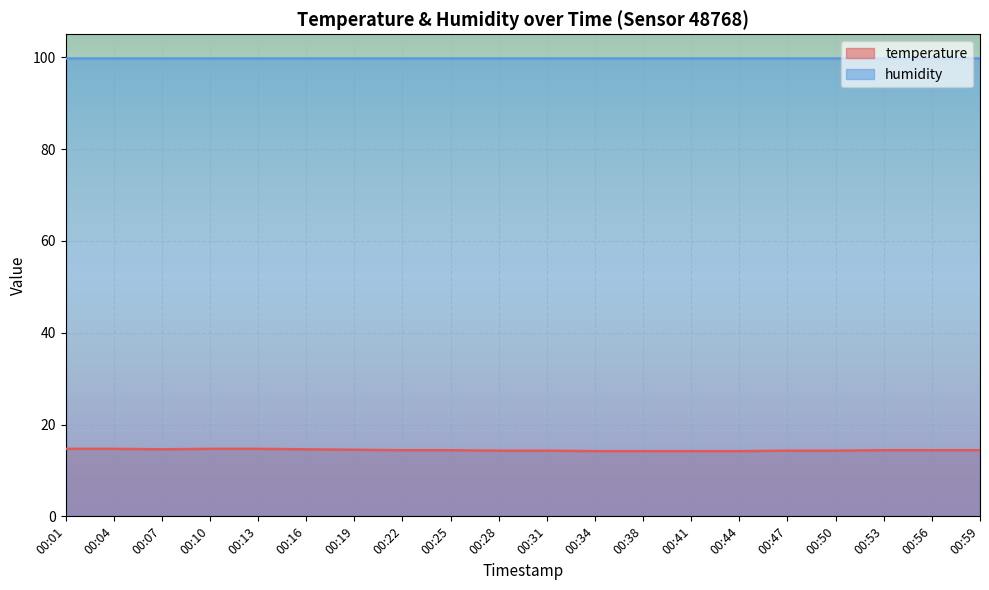

What is the value of the 1st point from the left?

14.7